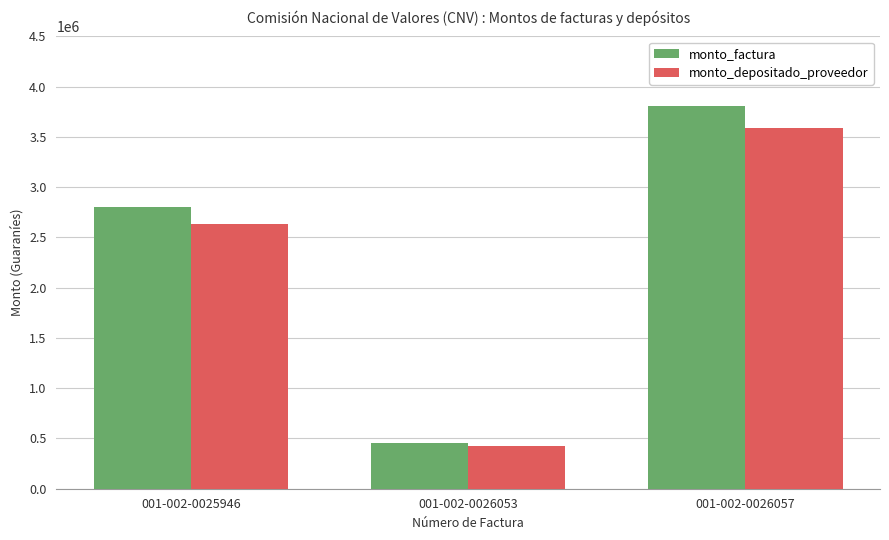

Which label corresponds to the largest value in the chart?

001-002-0026057